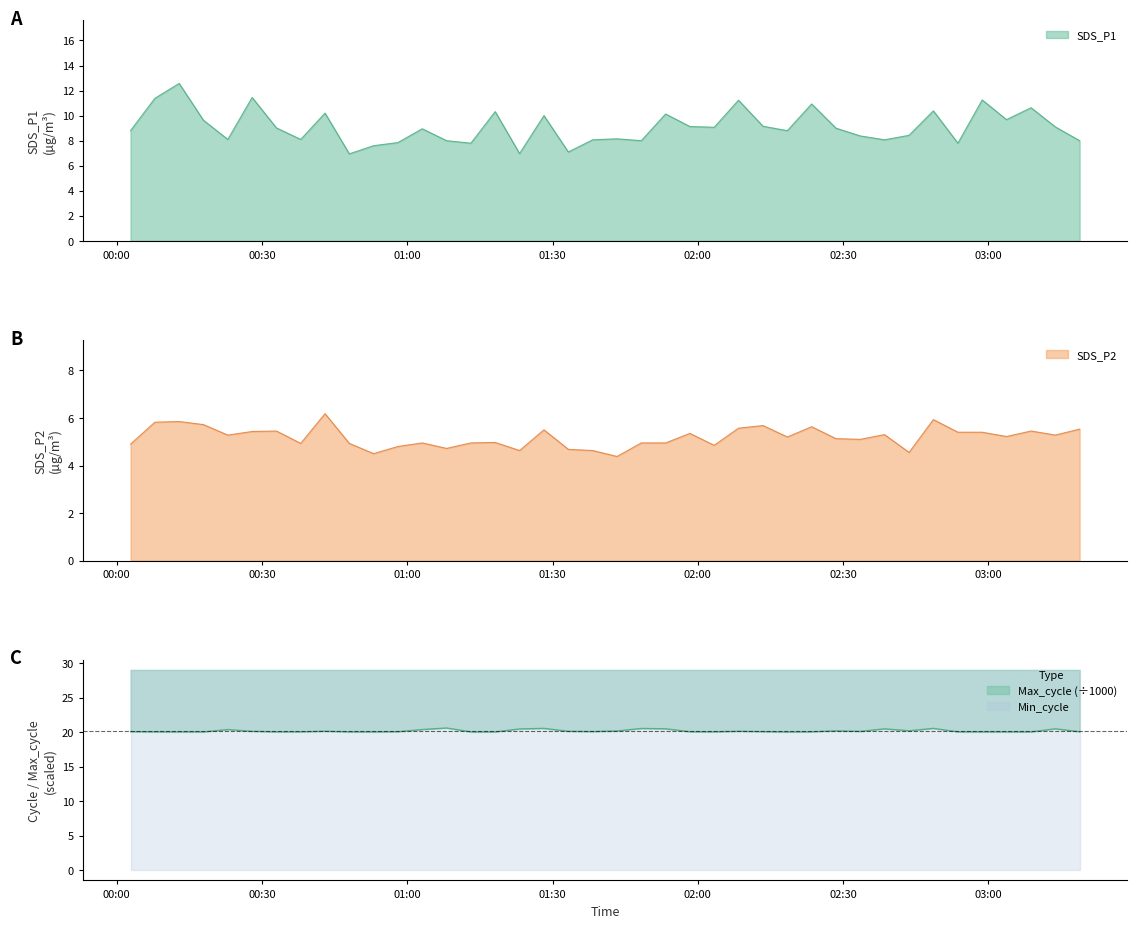

How many values in the SDS_P2 series exceed 5?

23